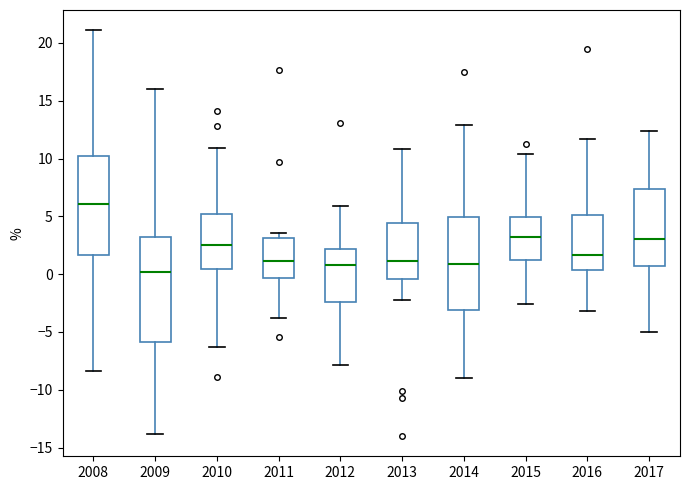

Reading left to right, read every box against the y-axis: the position of its median line, the range the box covers, and the ends of its whiskers. The values are not printed on the chart, so give them approximately, as read against the axis.

2008: median 6.0, box 1.5 to 10.0, whiskers -8.5 to 21.0
2009: median 0.0, box -6.0 to 3.5, whiskers -14.0 to 16.0
2010: median 2.5, box 0.5 to 5.0, whiskers -6.5 to 11.0
2011: median 1.0, box -0.5 to 3.0, whiskers -4.0 to 3.5
2012: median 1.0, box -2.5 to 2.0, whiskers -8.0 to 6.0
2013: median 1.0, box -0.5 to 4.5, whiskers -2.0 to 11.0
2014: median 1.0, box -3.0 to 5.0, whiskers -9.0 to 13.0
2015: median 3.0, box 1.5 to 5.0, whiskers -2.5 to 10.5
2016: median 1.5, box 0.5 to 5.0, whiskers -3.0 to 11.5
2017: median 3.0, box 1.0 to 7.5, whiskers -5.0 to 12.5